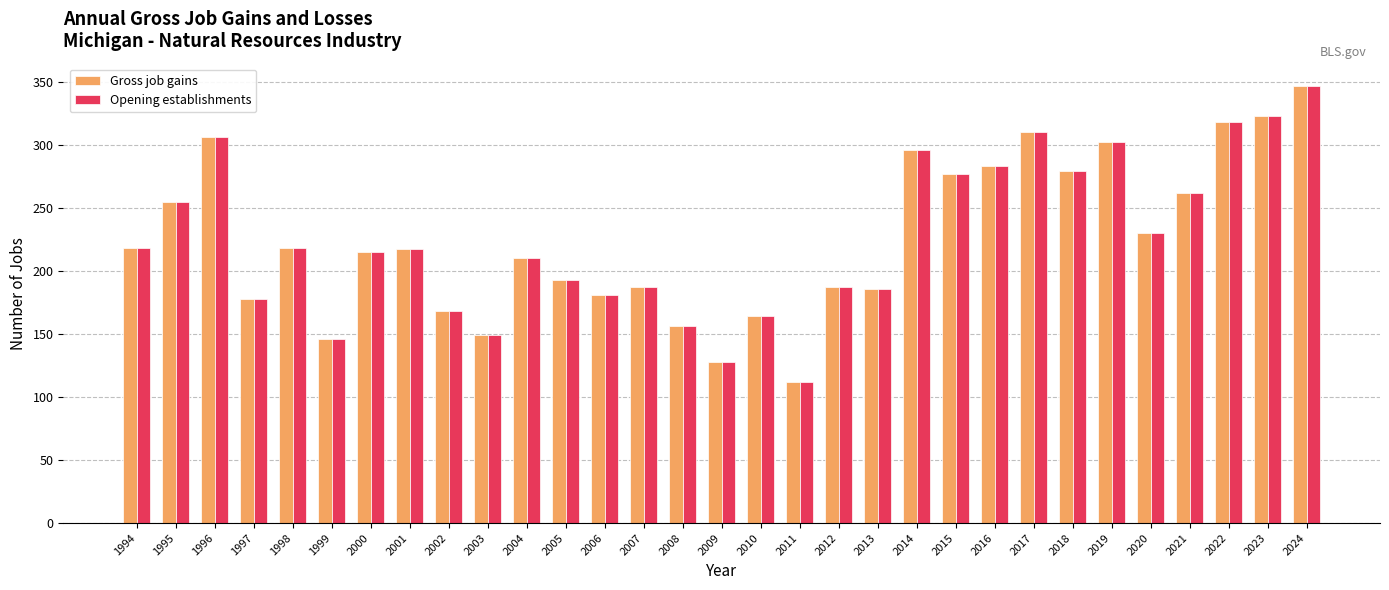

At which label is Opening establishments closest to 229?

2020